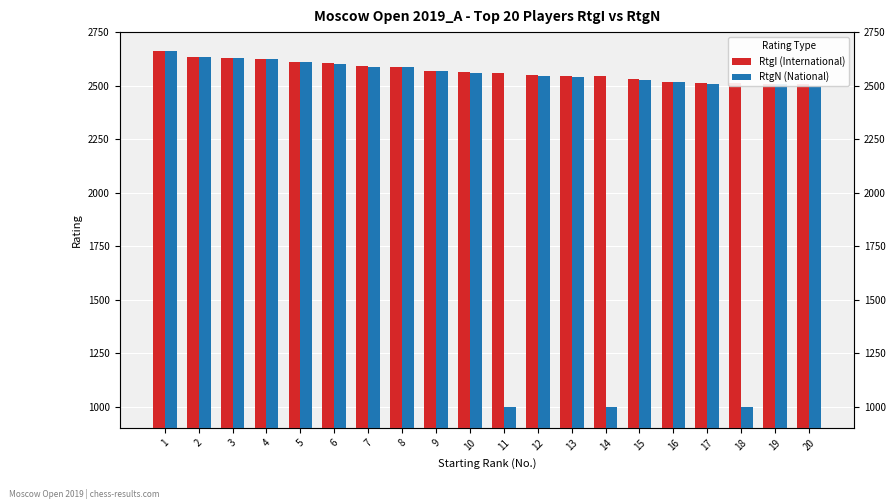

List the series in order of their peak value, highest first.

RtgI (International), RtgN (National)